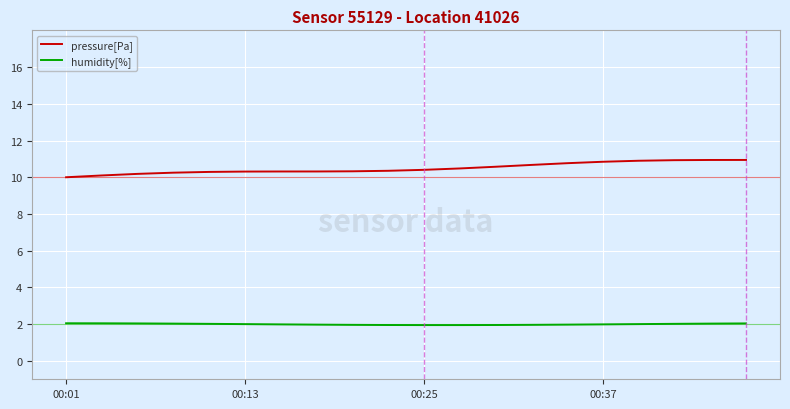

True or false: pressure[Pa] and humidity[%] cross at least once.

False